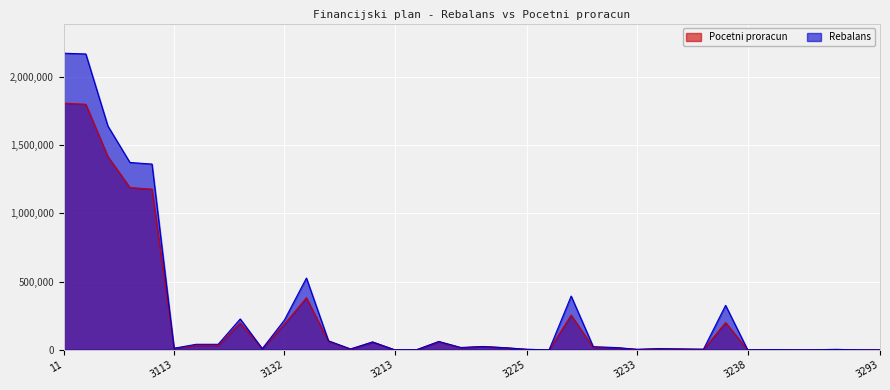

The Rebalans series shows 8438 at 312. True or false?

False